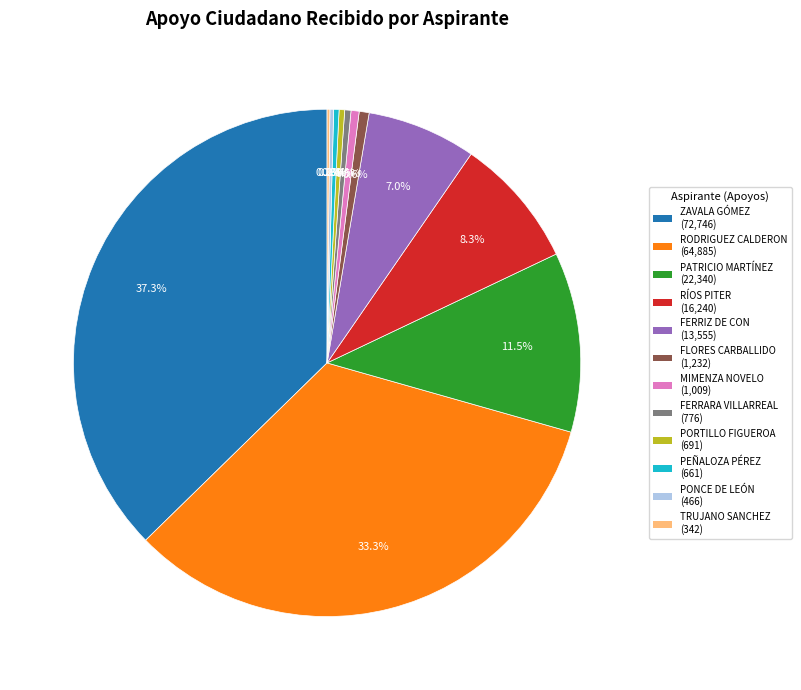

Does PORTILLO FIGUEROA account for over 50% of the chart?

No